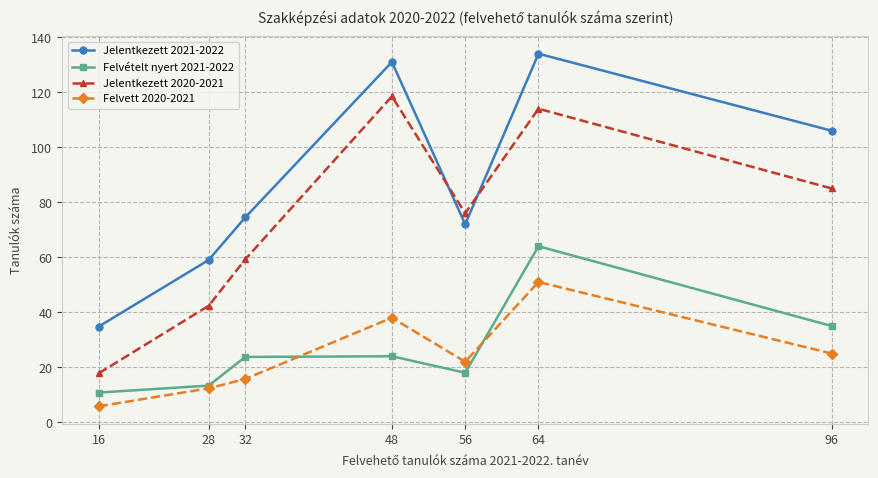

How many distinct data groups are displayed?

4